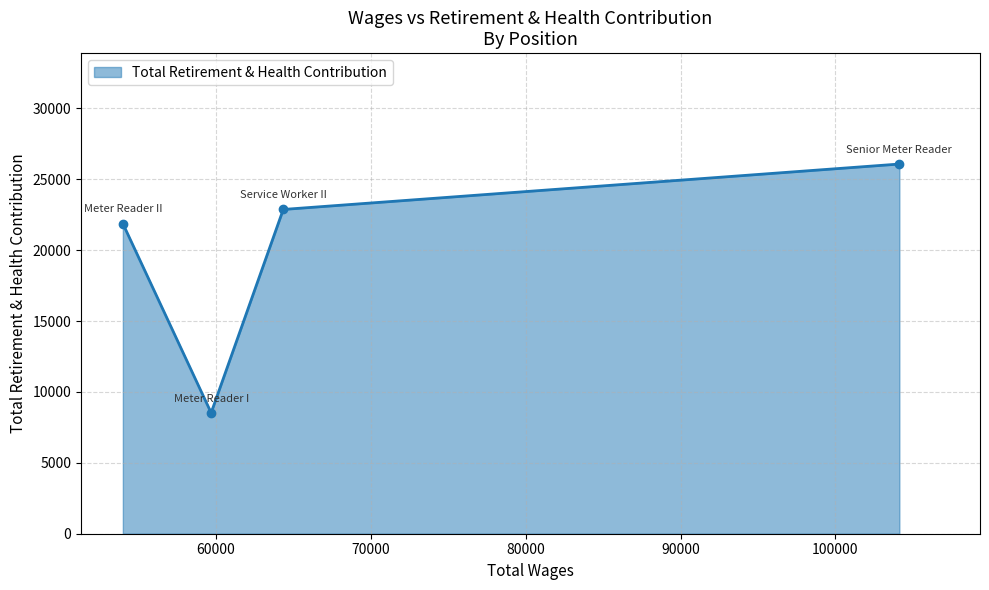

Does the chart display data point markers on the line(s)?

No